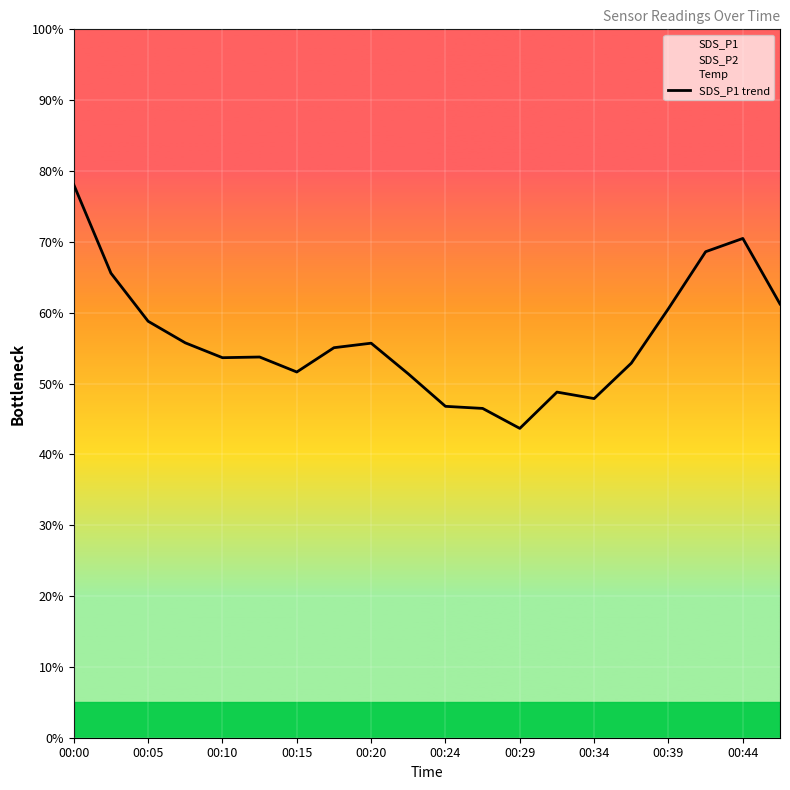

Does the chart display data point markers on the line(s)?

No